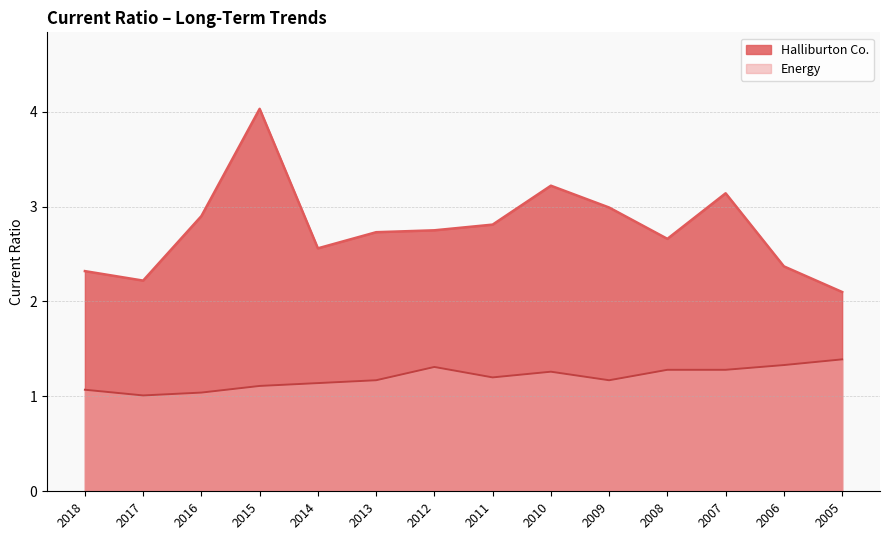

Rank the categories by Halliburton Co. value from highest to lowest.

2015, 2010, 2007, 2009, 2016, 2011, 2012, 2013, 2008, 2014, 2006, 2018, 2017, 2005